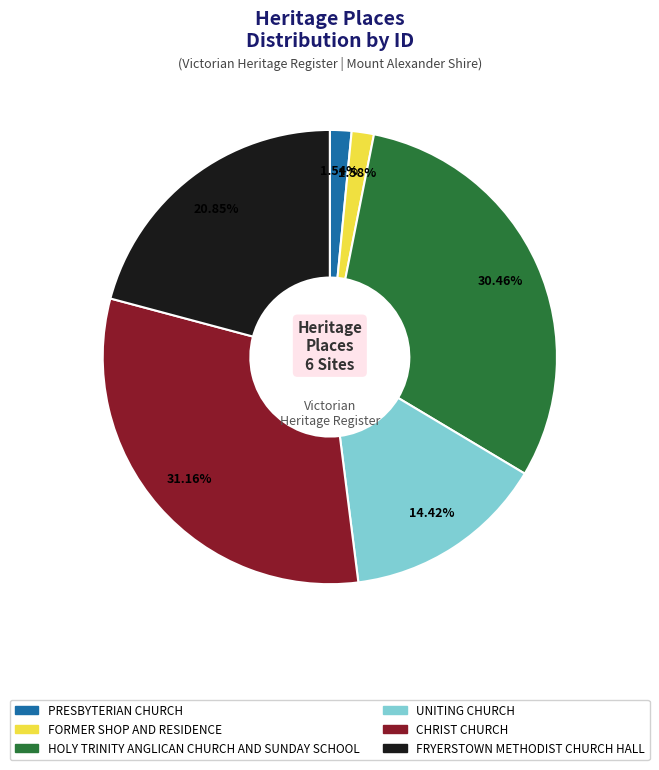

To the nearest percent, what portion does FORMER SHOP AND RESIDENCE represent?

2%